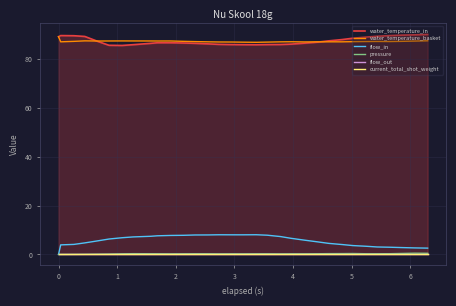

True or false: flow_in and water_temperature_basket intersect in this chart.

False